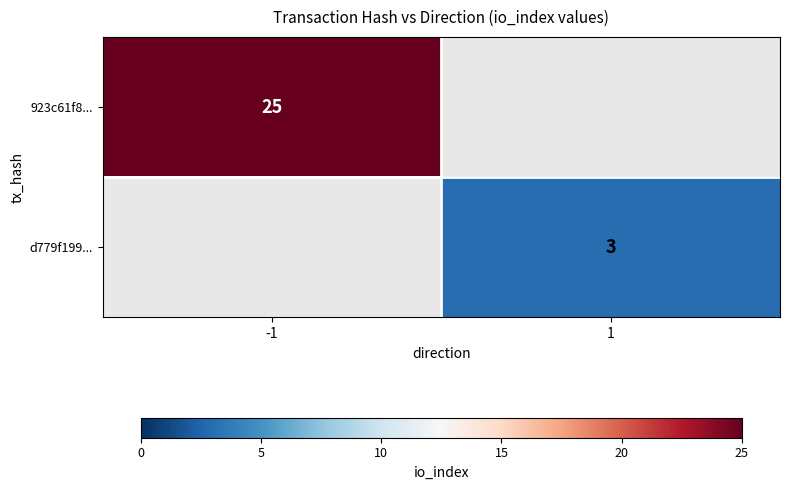

Is the value of 923c61f8... at -1 greater than the value of d779f199... at 1?

Yes